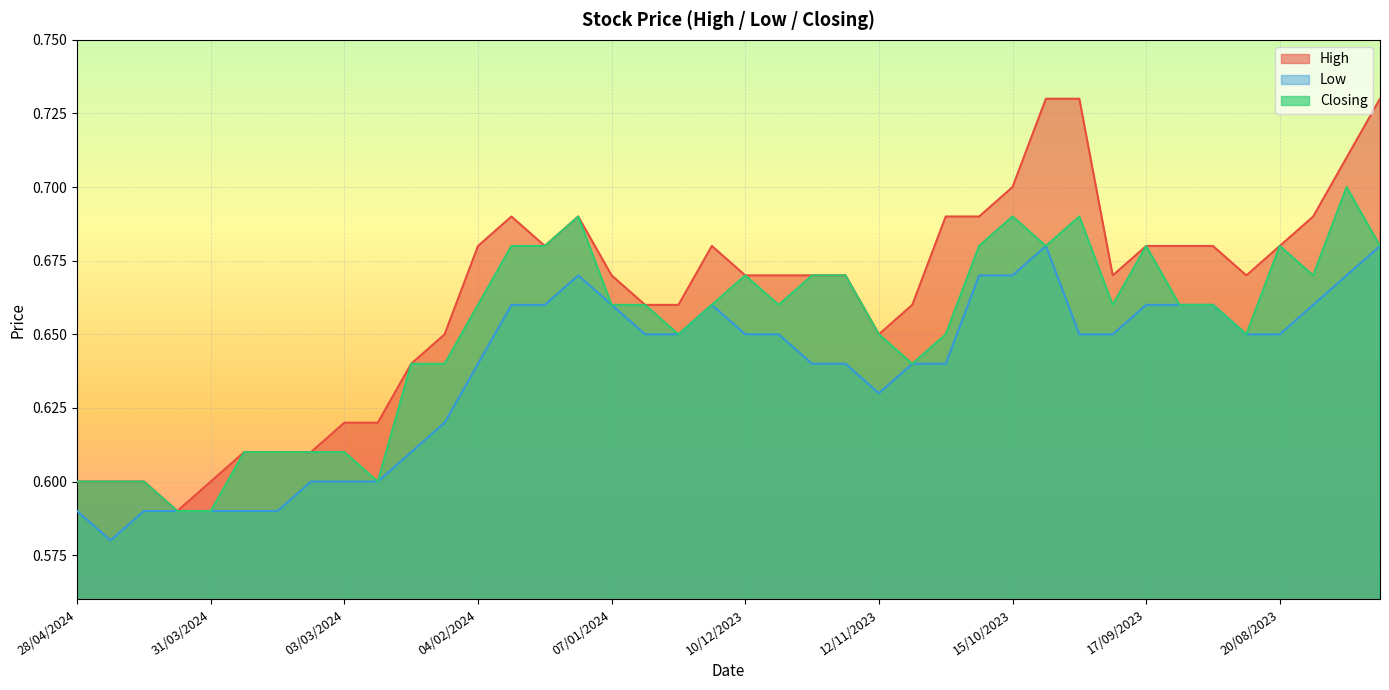

What is the total value across all series at 21/04/2024?

1.8